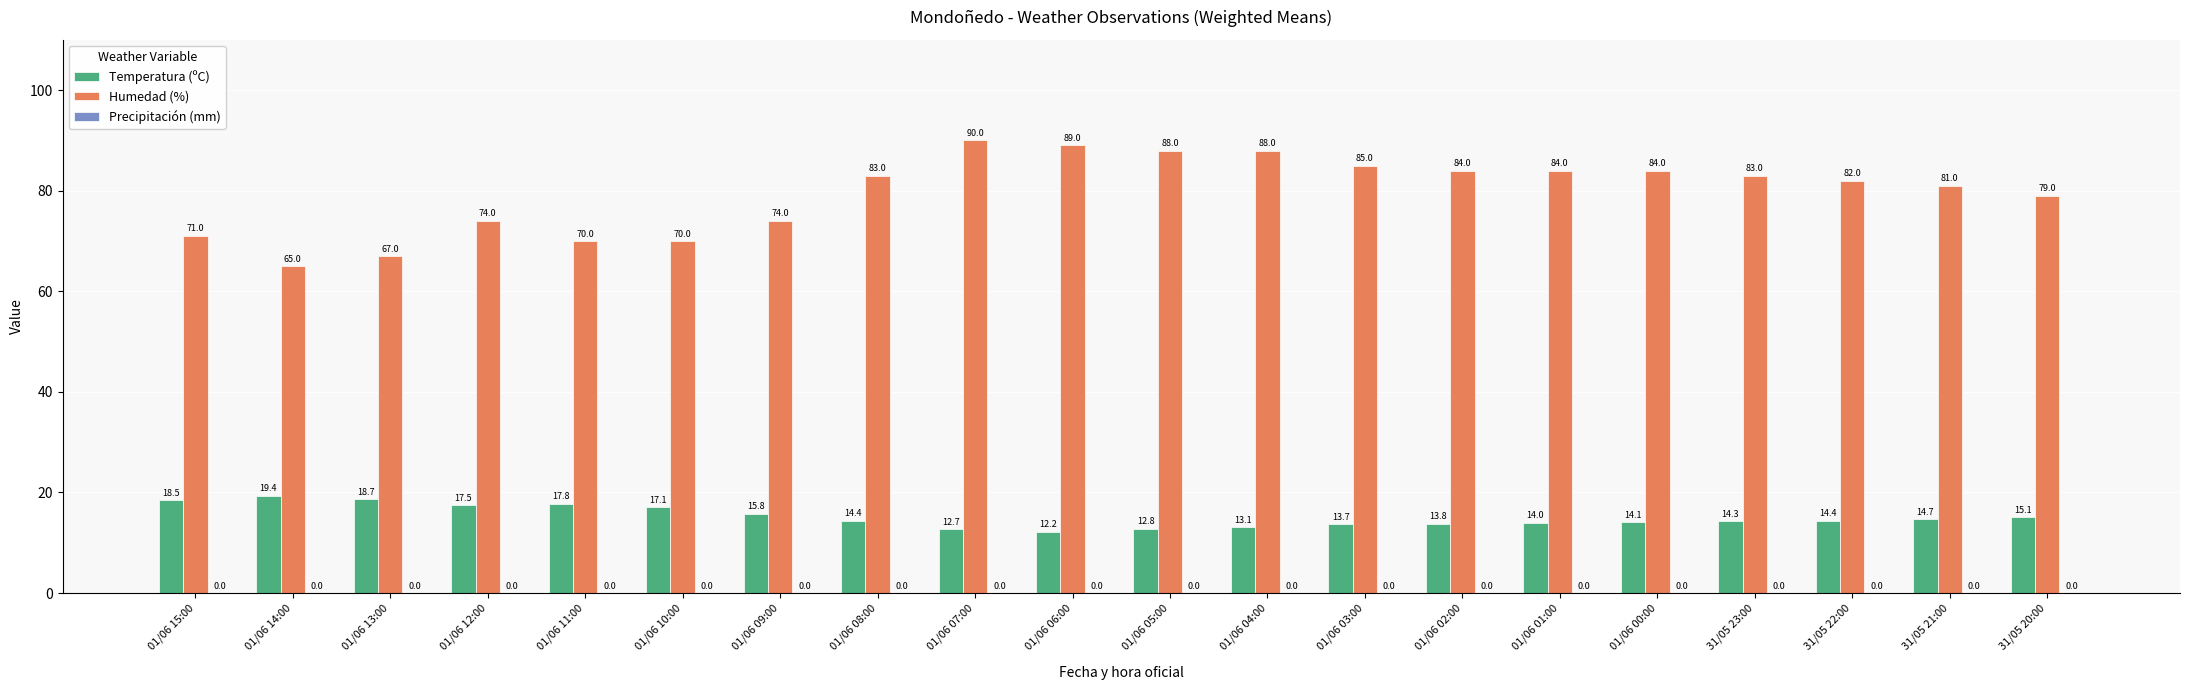

Between 01/06 08:00 and 01/06 03:00, which series saw the biggest shift?

Humedad (%)